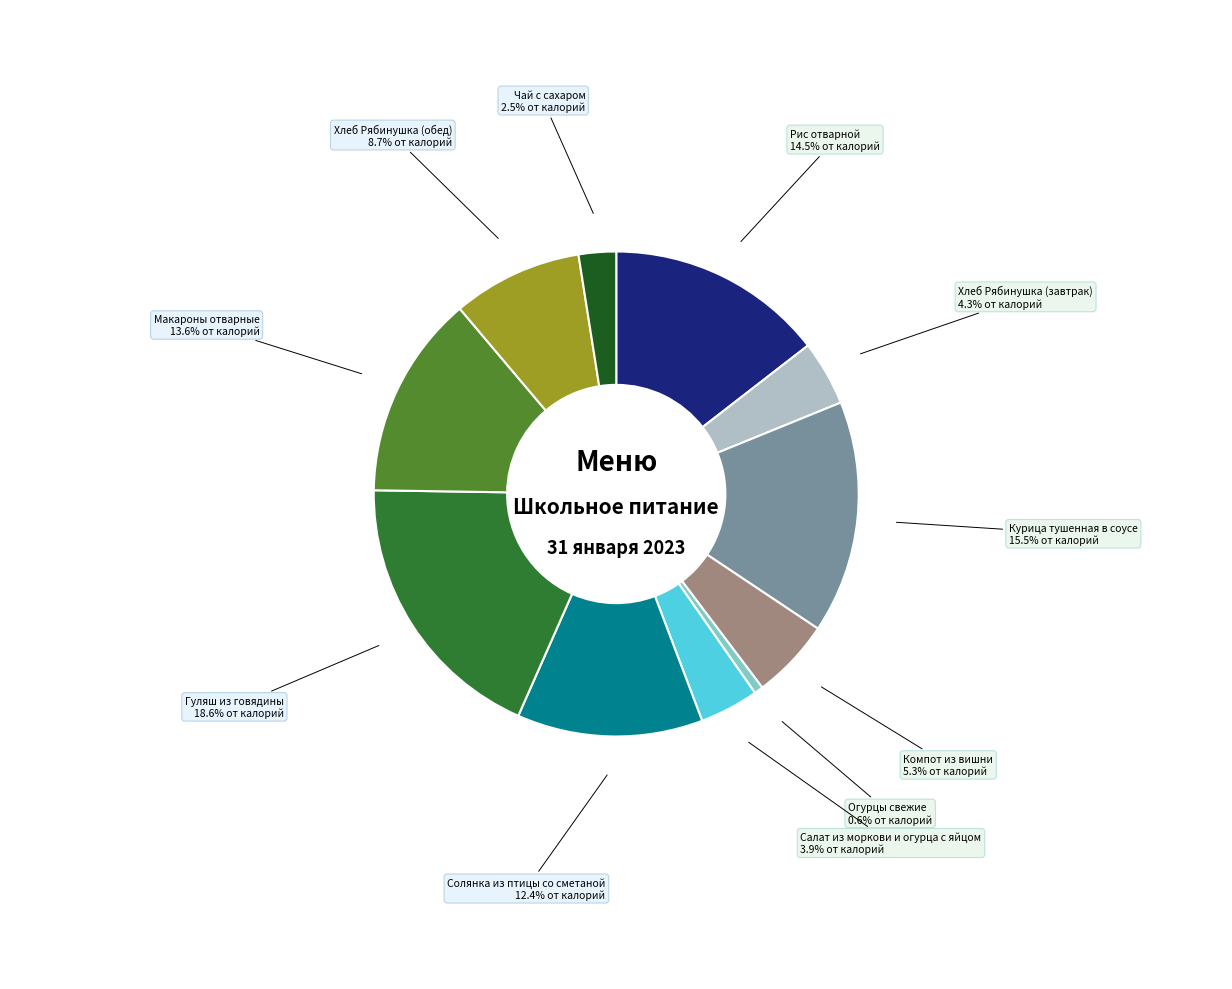

To the nearest percent, what is the combined percentage of Хлеб Рябинушка (обед) and Гуляш из говядины?

27%